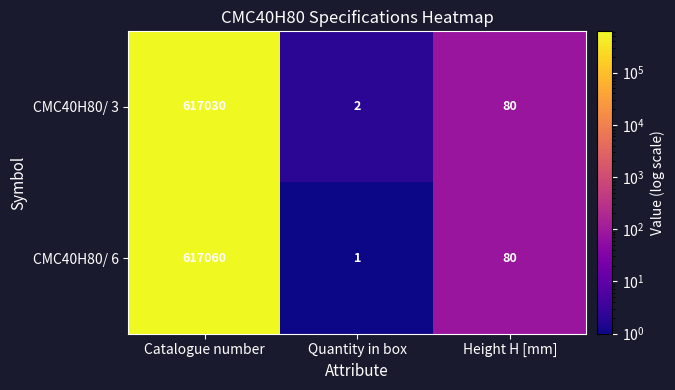

Where is CMC40H80/ 3 nearest to the value 308516?

Height H [mm]